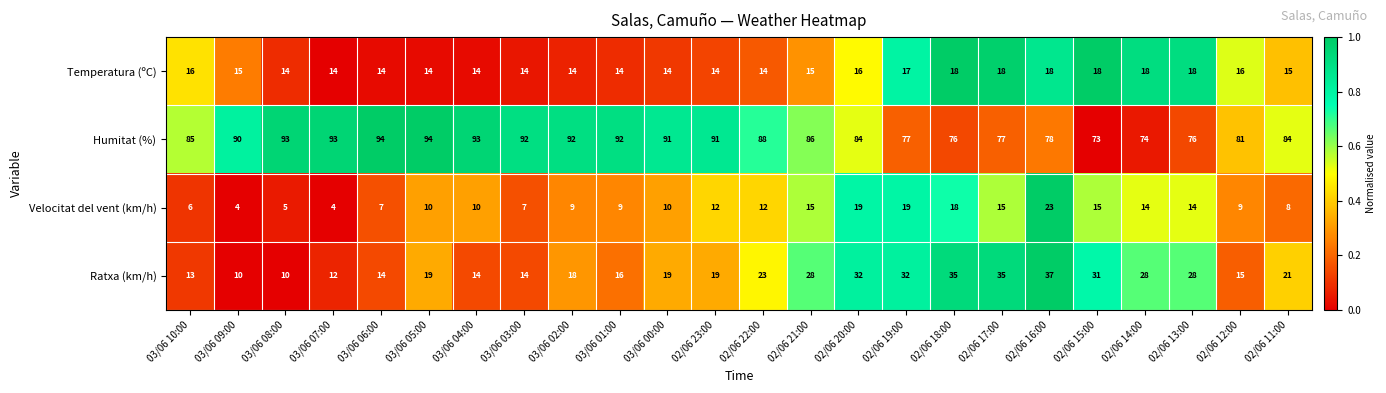

Between 03/06 05:00 and 03/06 02:00, which series saw the biggest shift?

Humitat (%)